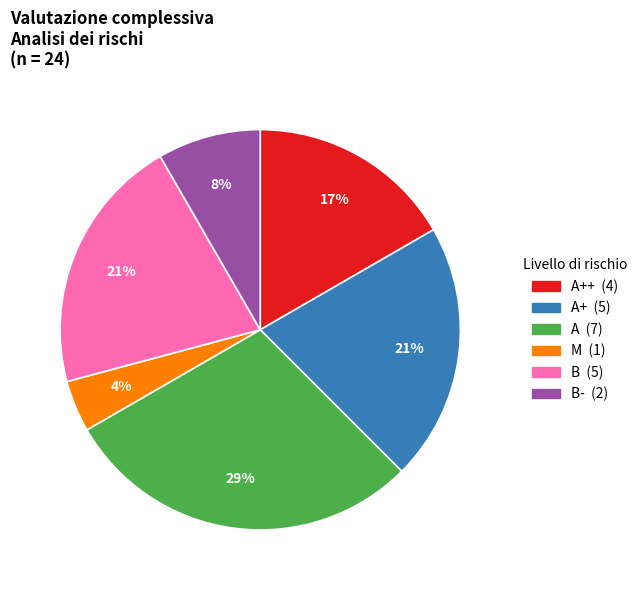

To the nearest percent, what is the average slice percentage?

17%